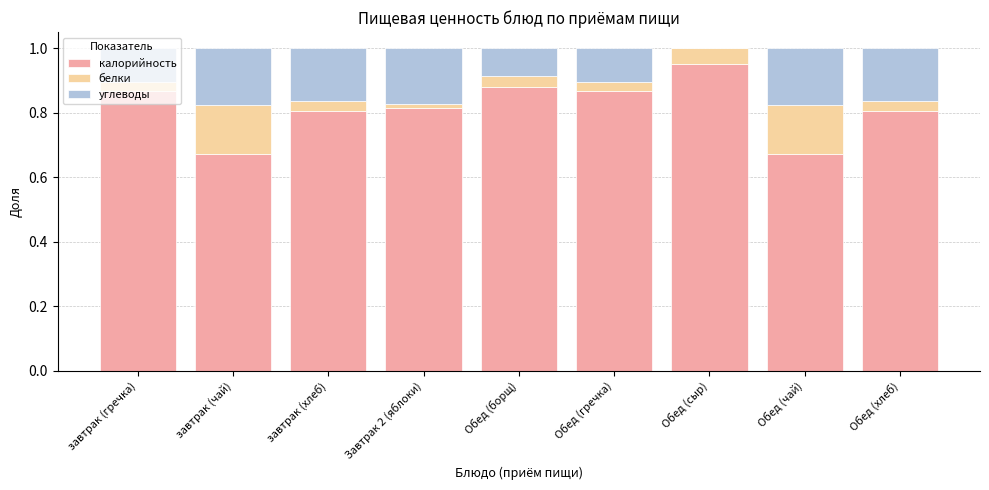

At which label does калорийность reach its peak?

Обед (сыр)